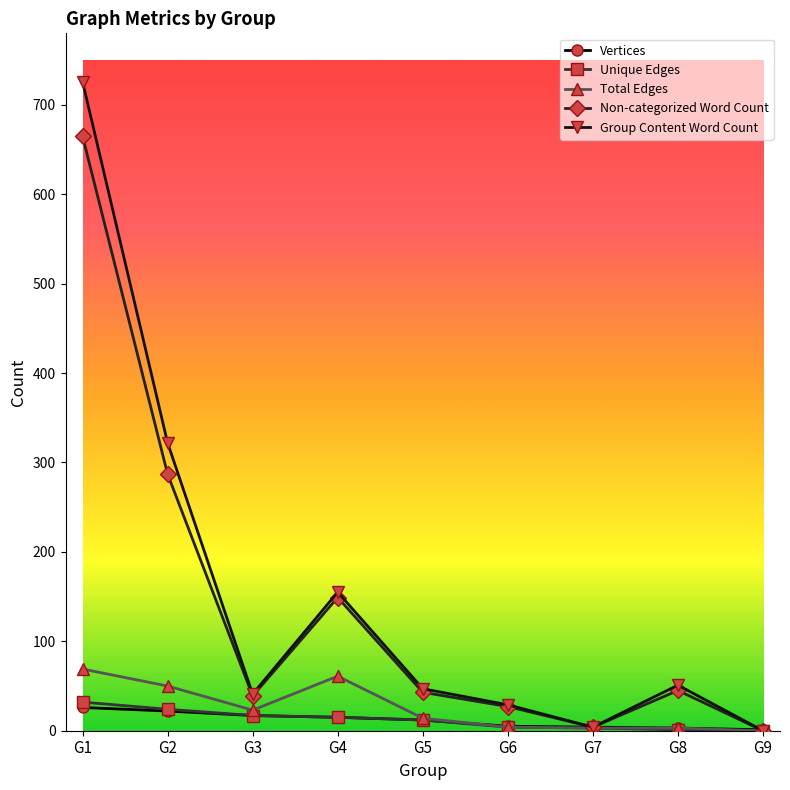

What are all the series names shown in the legend?

Vertices, Unique Edges, Total Edges, Non-categorized Word Count, Group Content Word Count